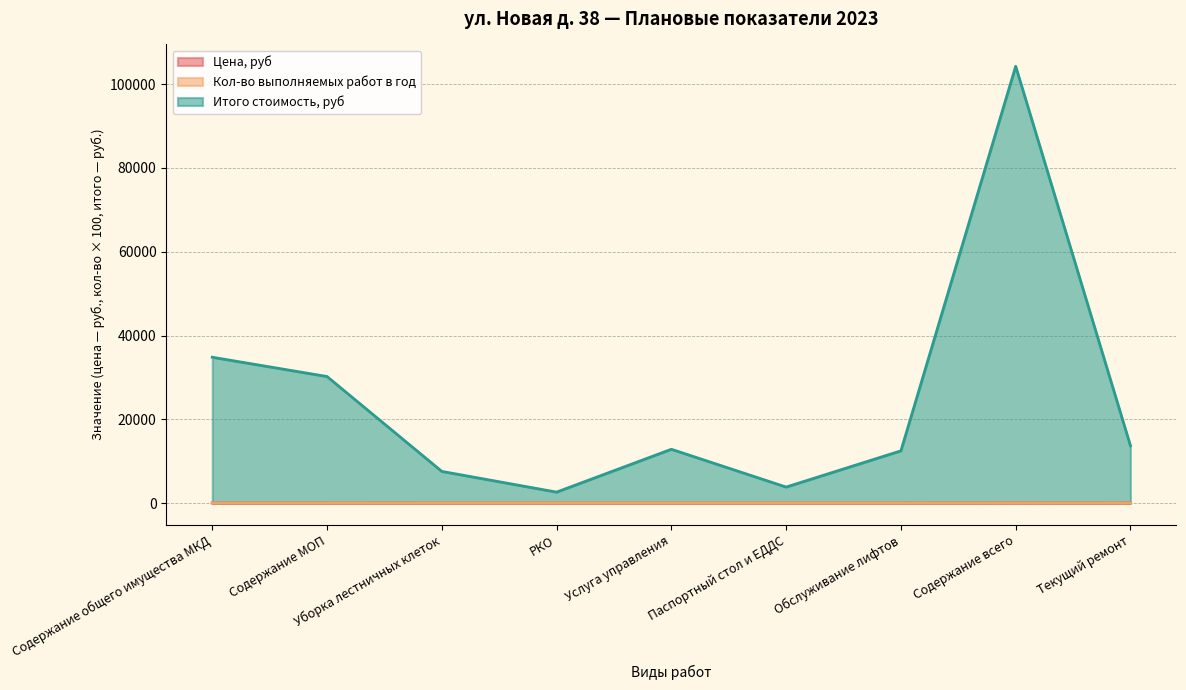

Is it true that Итого стоимость, руб equals 13668.6 at Текущий ремонт?

True